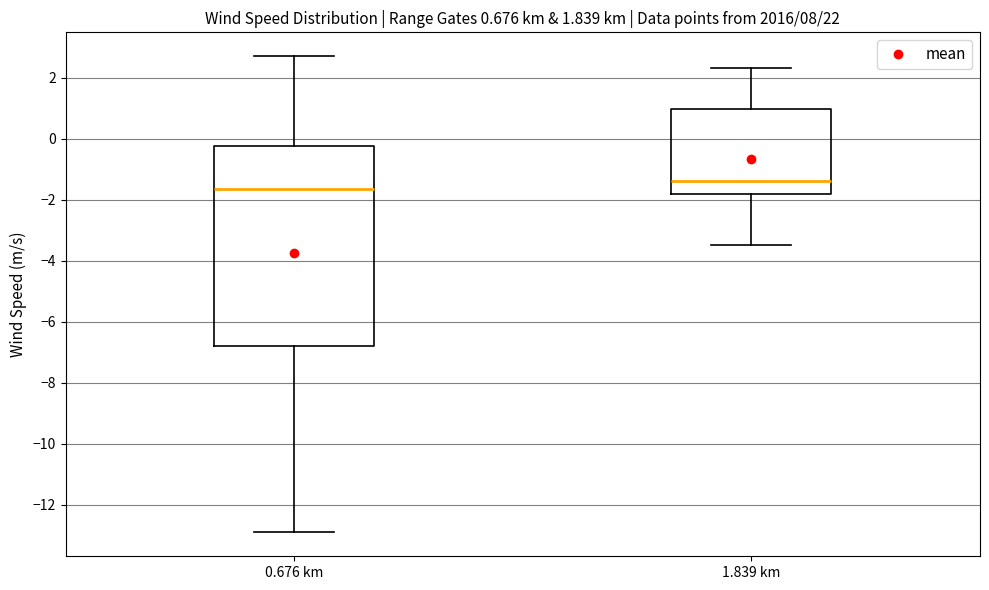

Comparing the boxes themselves (not the whiskers), which one is the tallest?

0.676 km